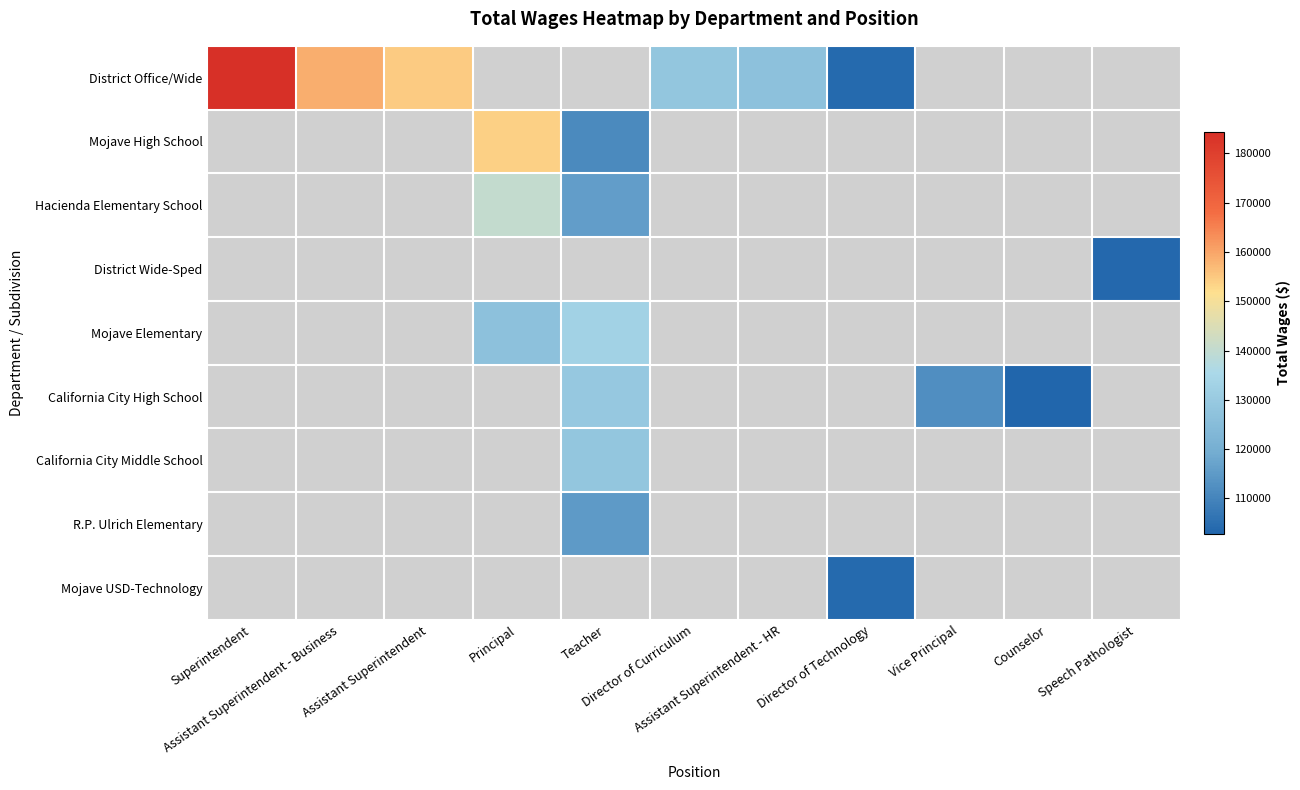

Which category has the lowest value in the District Office/Wide series?

Director of Technology